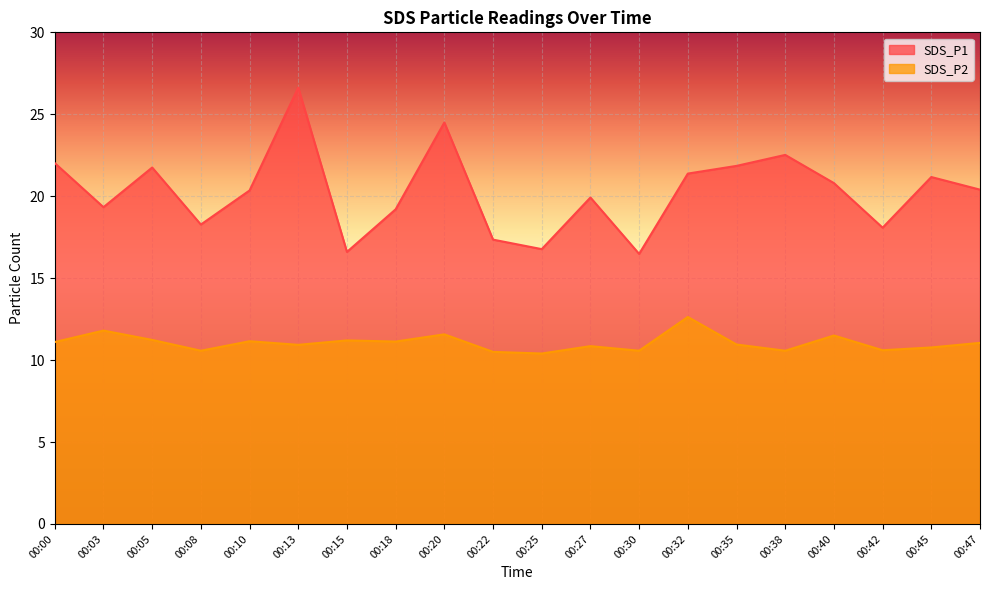

Where is the first local minimum for SDS_P2?

00:08